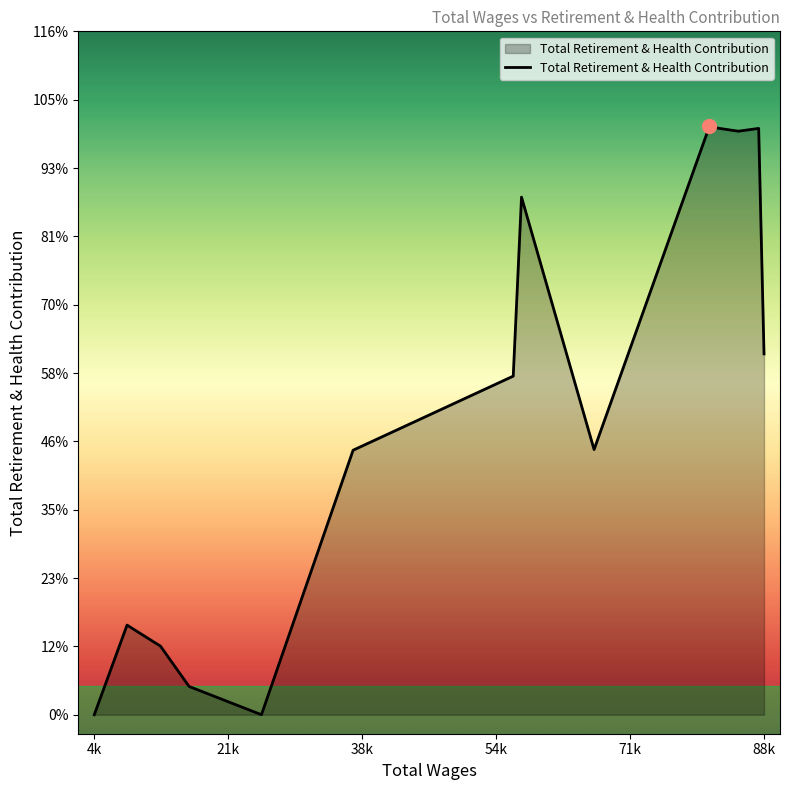

True or false: the data has more than 2 interior local peaks.

True